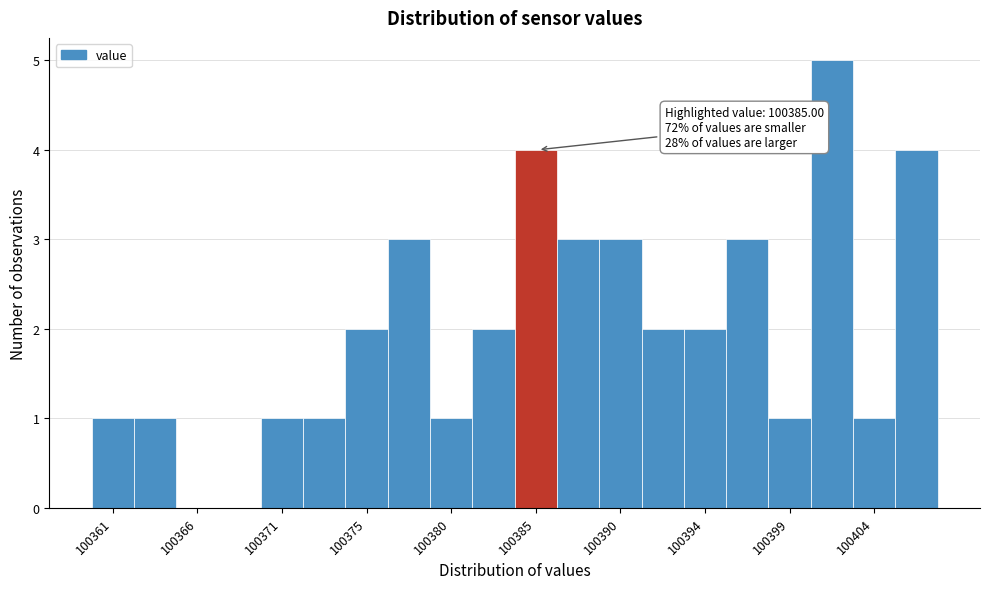

Over which range of the x-axis is the bar tallest?

100400.5 to 100402.5